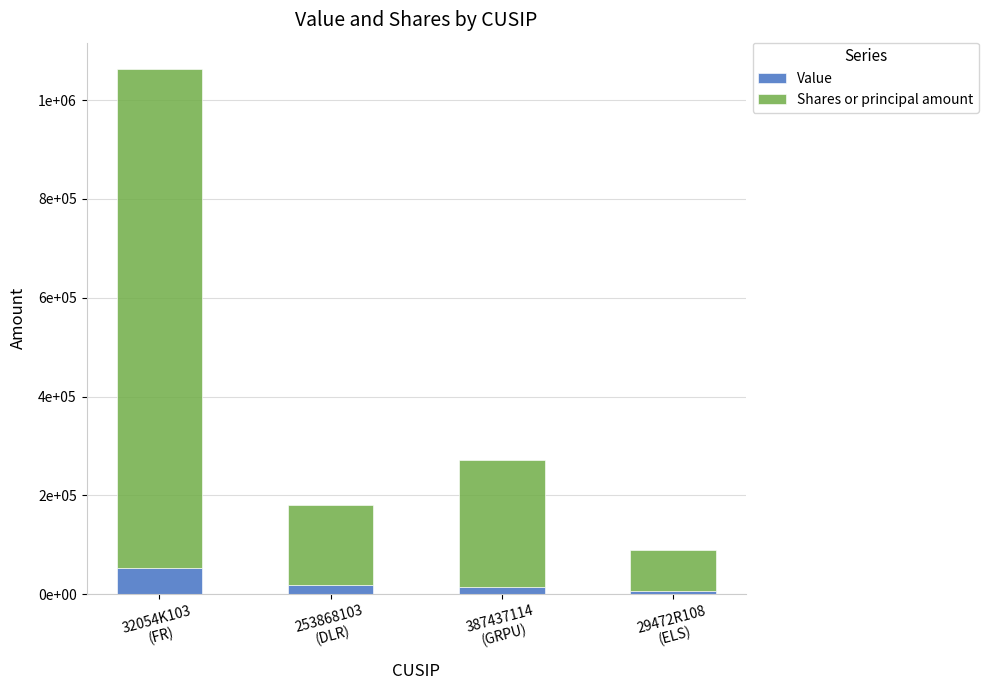

What are all the series names shown in the legend?

Value, Shares or principal amount